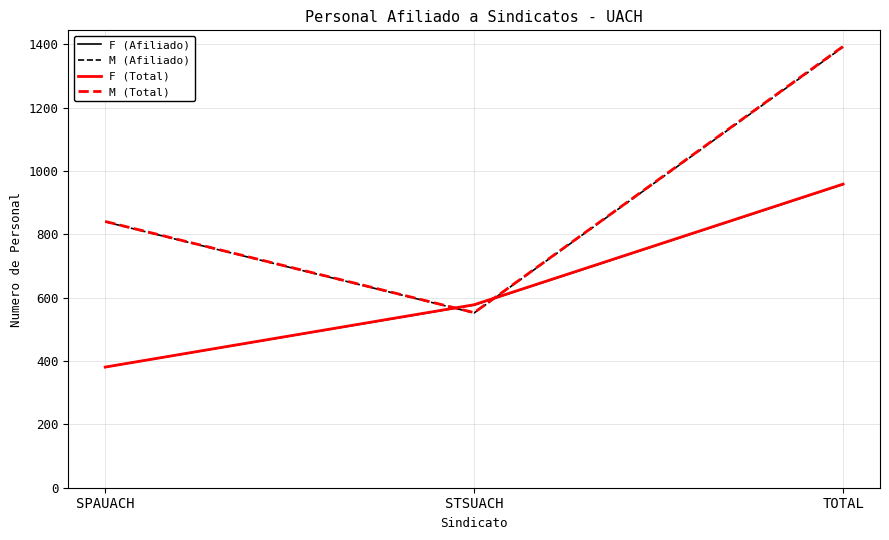

True or false: M (Afiliado) has a value of 202 at SPAUACH.

False